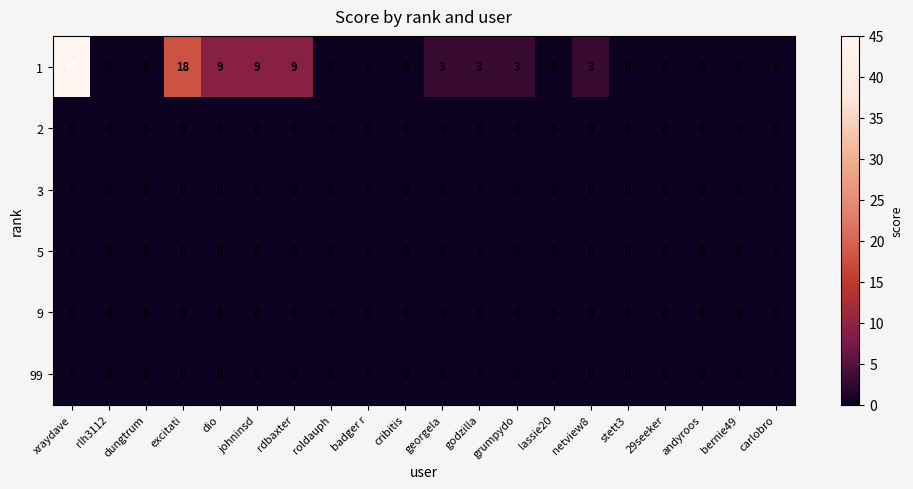

What is the spread (max minus min) of values at netview8?

3